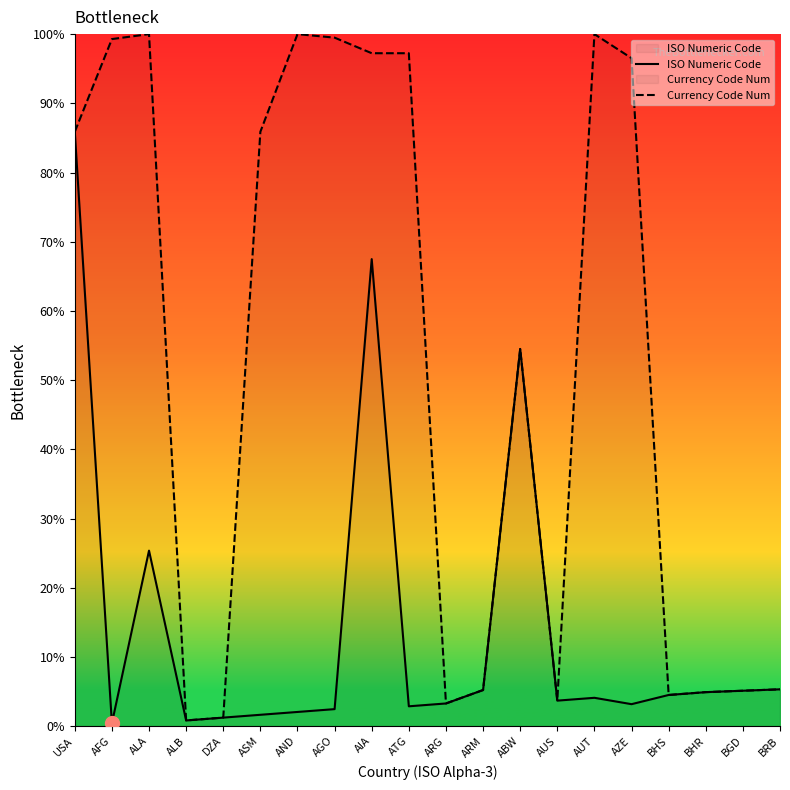

How many distinct data groups are displayed?

2